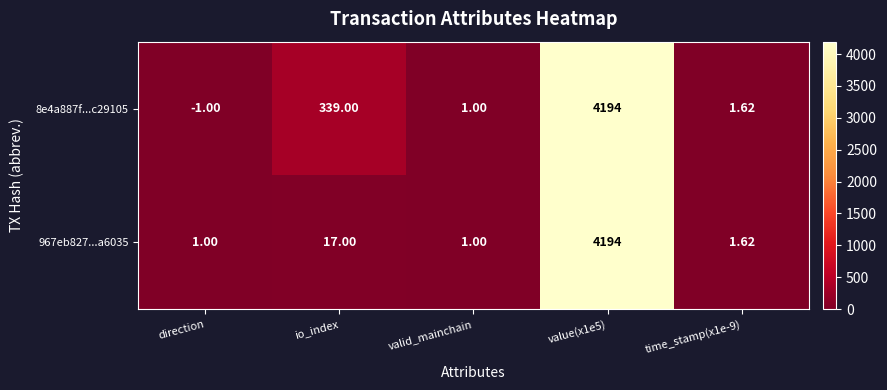

Is the value of 967eb827...a6035 at value(x1e5) greater than the value of 8e4a887f...c29105 at io_index?

Yes